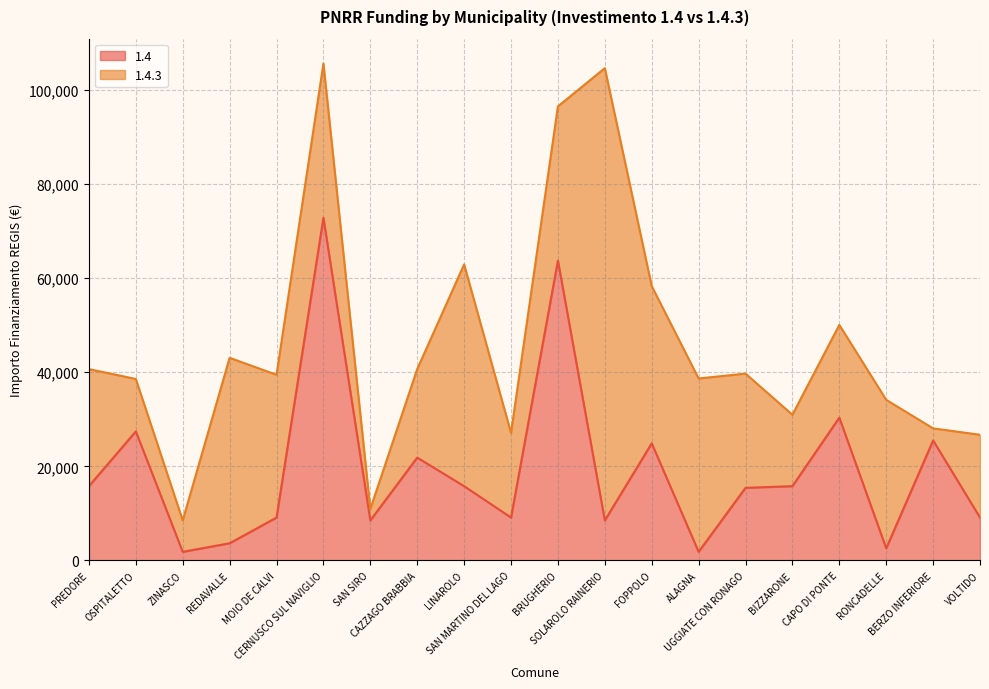

Is the value of 1.4 line at SAN MARTINO DEL LAGO greater than the value of 1.4.3 line at SAN SIRO?

No